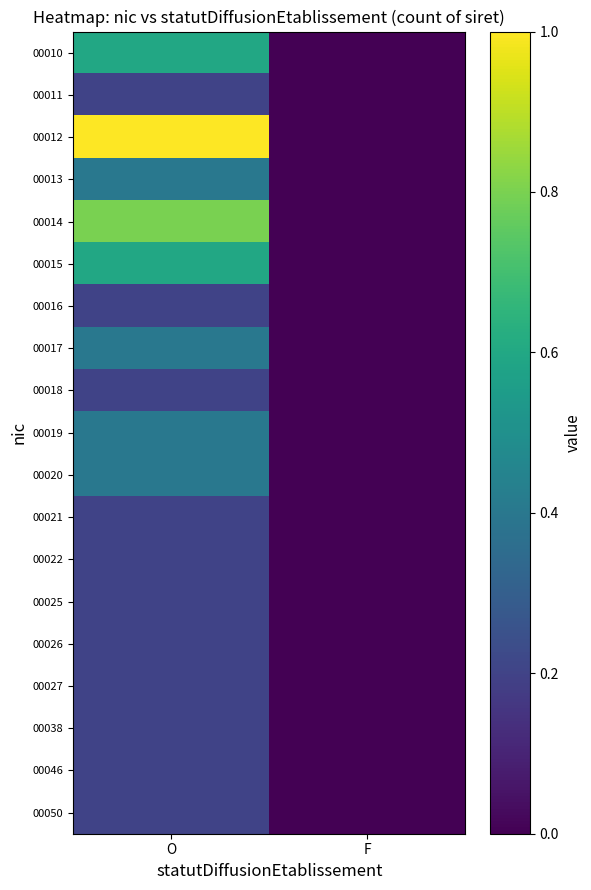

Reading right to left, what are all the values shown in this chart?

00010: F=0.0	O=0.6
00011: F=0.0	O=0.2
00012: F=0.0	O=1.0
00013: F=0.0	O=0.4
00014: F=0.0	O=0.8
00015: F=0.0	O=0.6
00016: F=0.0	O=0.2
00017: F=0.0	O=0.4
00018: F=0.0	O=0.2
00019: F=0.0	O=0.4
00020: F=0.0	O=0.4
00021: F=0.0	O=0.2
00022: F=0.0	O=0.2
00025: F=0.0	O=0.2
00026: F=0.0	O=0.2
00027: F=0.0	O=0.2
00038: F=0.0	O=0.2
00046: F=0.0	O=0.2
00050: F=0.0	O=0.2